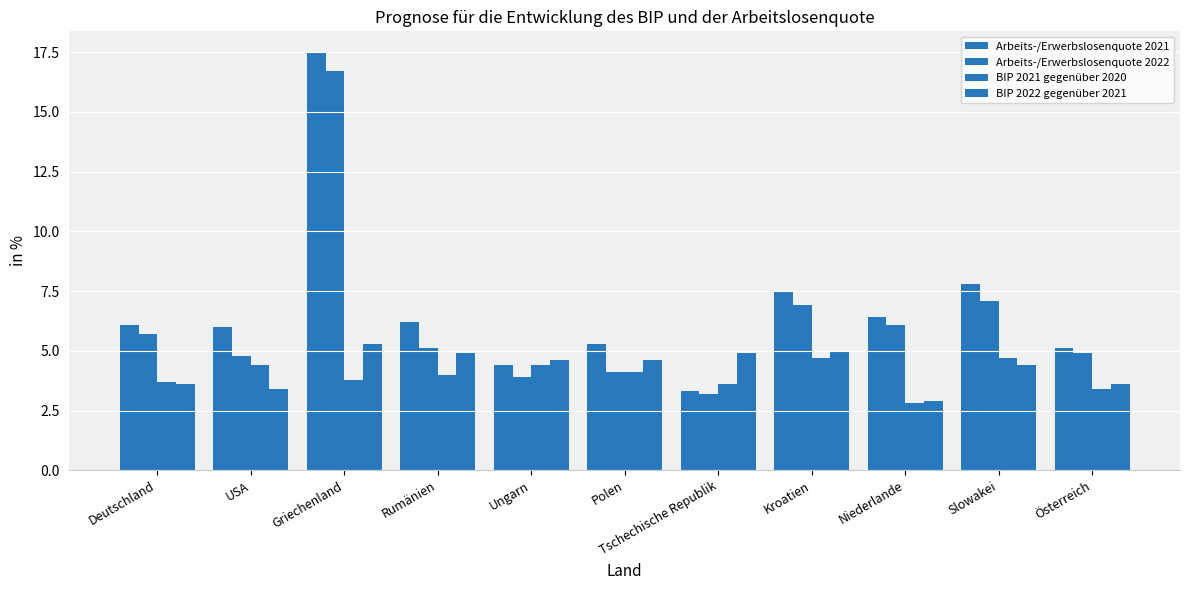

At which label does Arbeits-/Erwerbslosenquote 2022 first exceed 5?

Deutschland